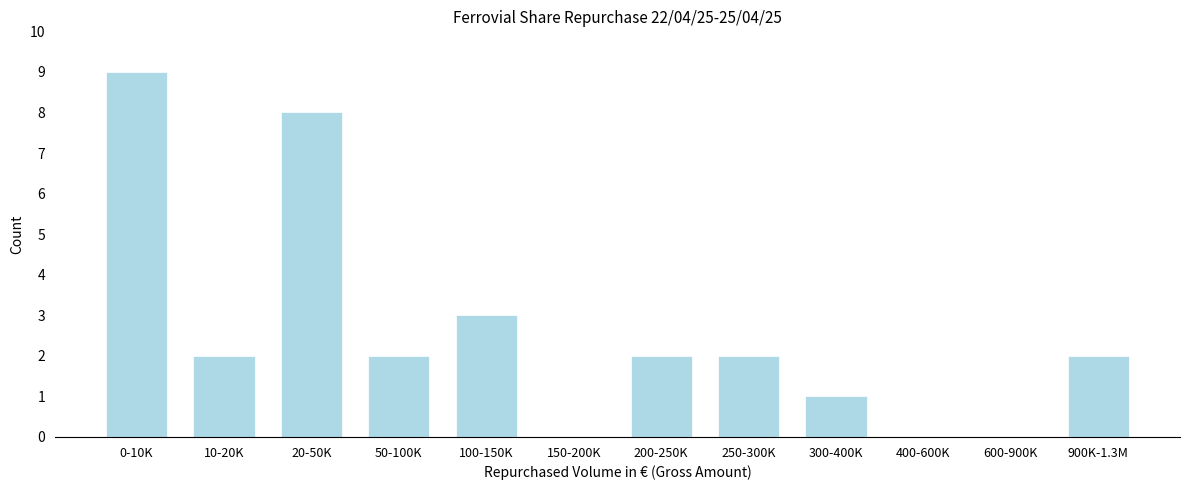

Reading right to left, what are all the values shown in this chart?

900K-1.3M=2	600-900K=0	400-600K=0	300-400K=1	250-300K=2	200-250K=2	150-200K=0	100-150K=3	50-100K=2	20-50K=8	10-20K=2	0-10K=9